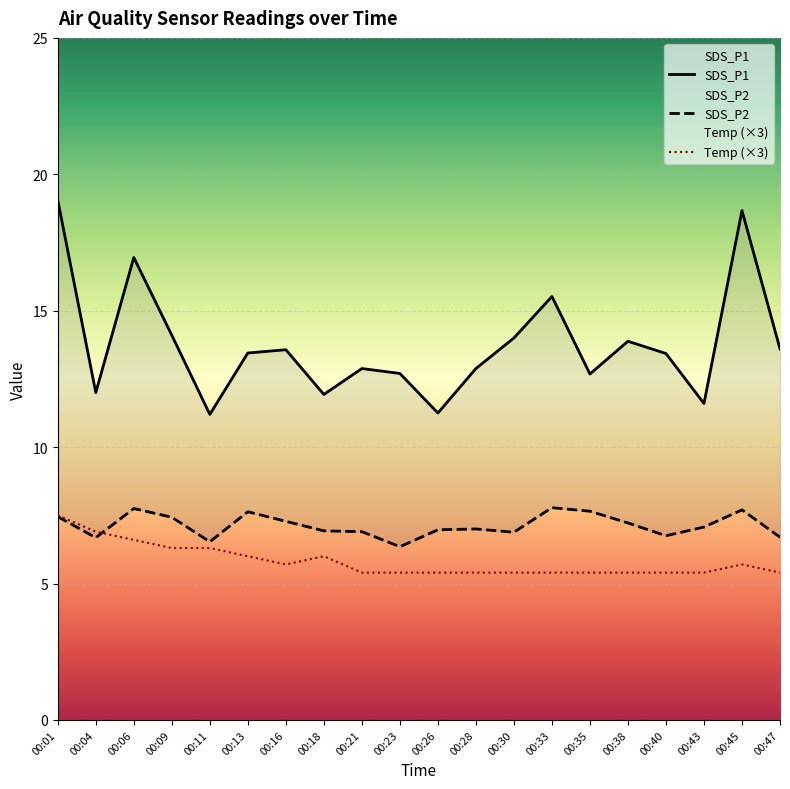

How many interior local peaks does the SDS_P2 series have?

5